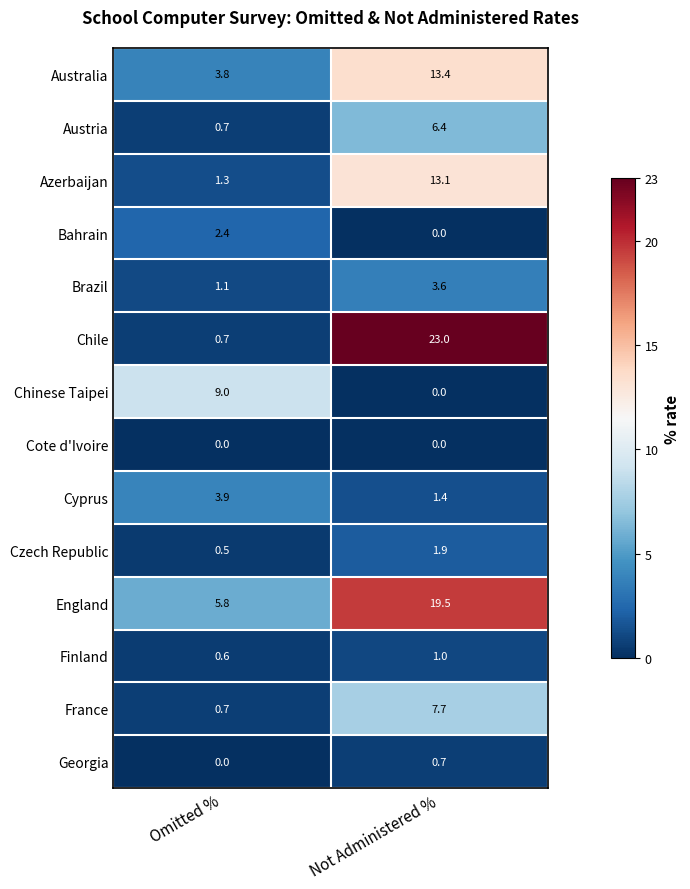

What is the total value across all series at Not Administered %?

91.7